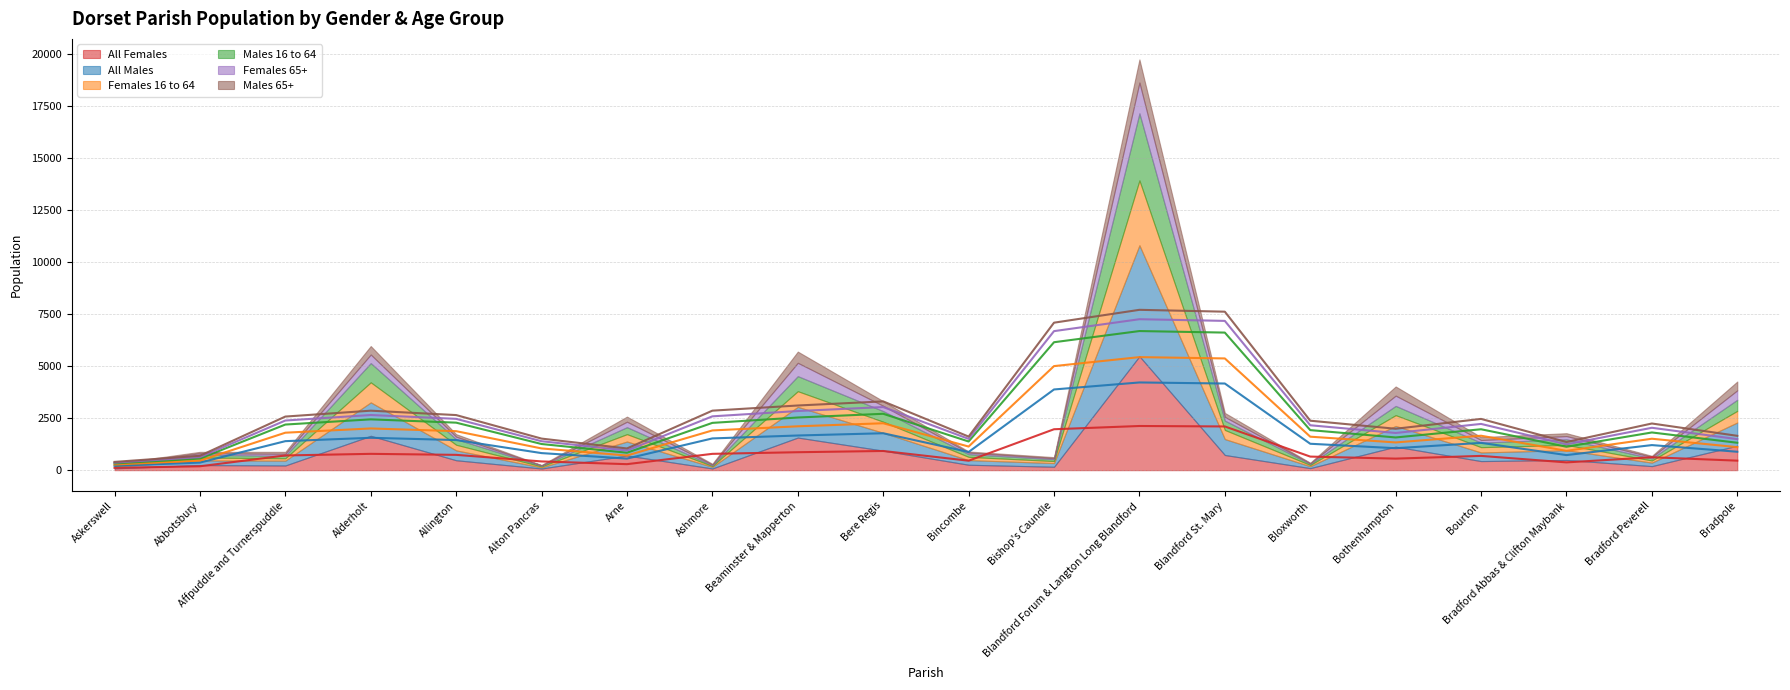

What is the difference between the Males 65+ values at Bradford Abbas & Clifton Maybank and Bere Regis?

85